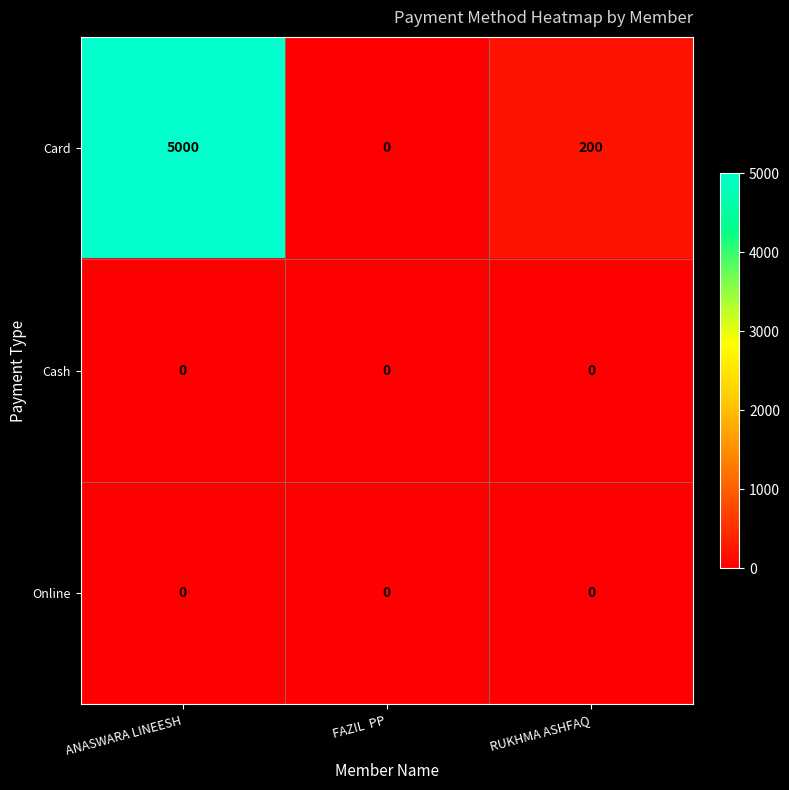

How many series are shown in this chart?

3